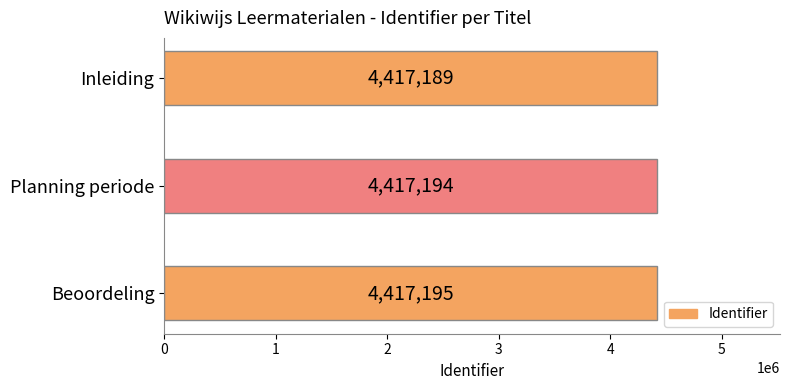

Is it true that the value at Beoordeling is 4417195?

True